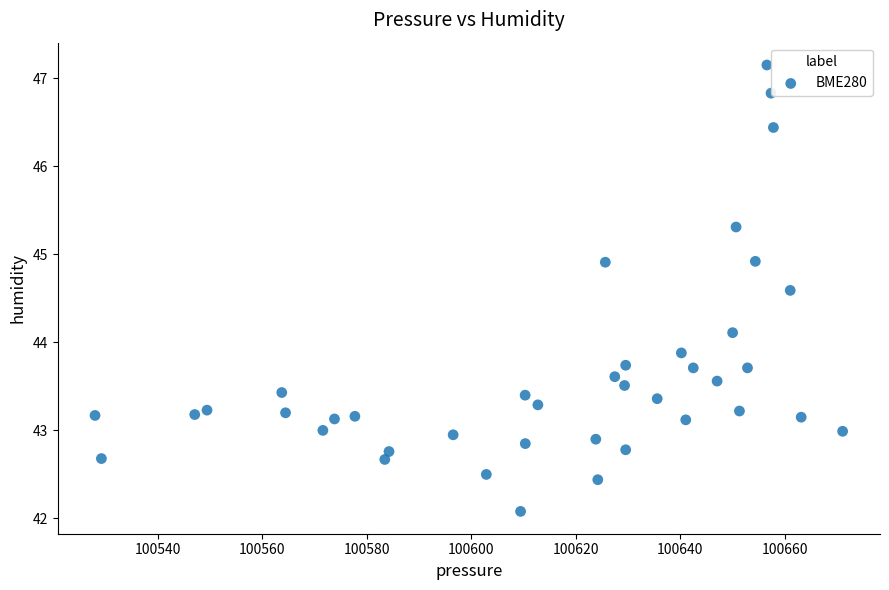

What is the range of Y values (max minus min)?

5.1